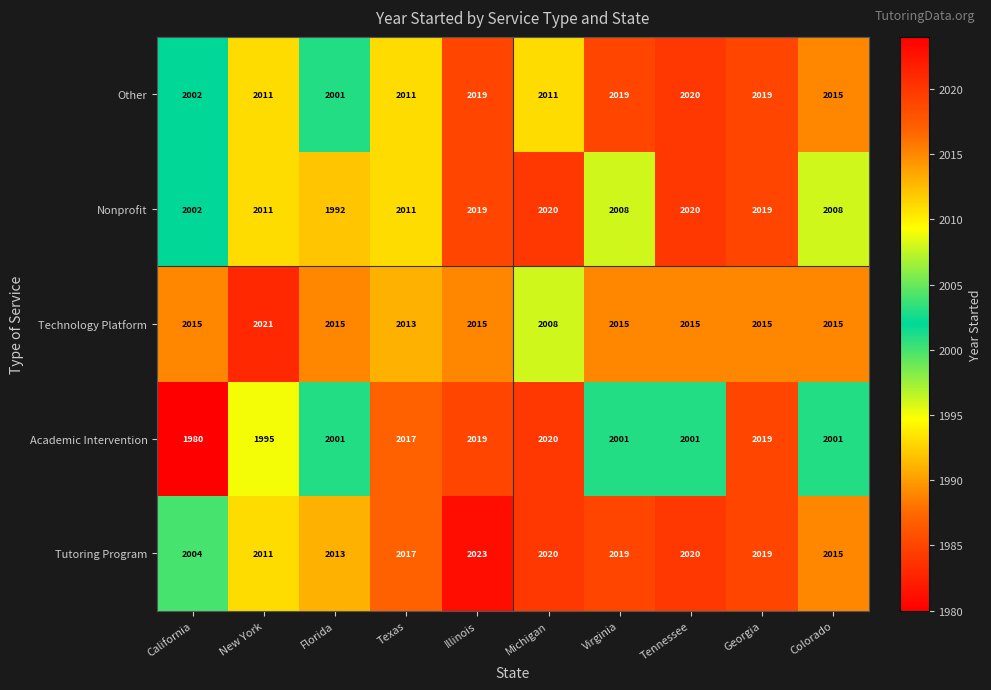

What is the spread (max minus min) of values at Michigan?

12